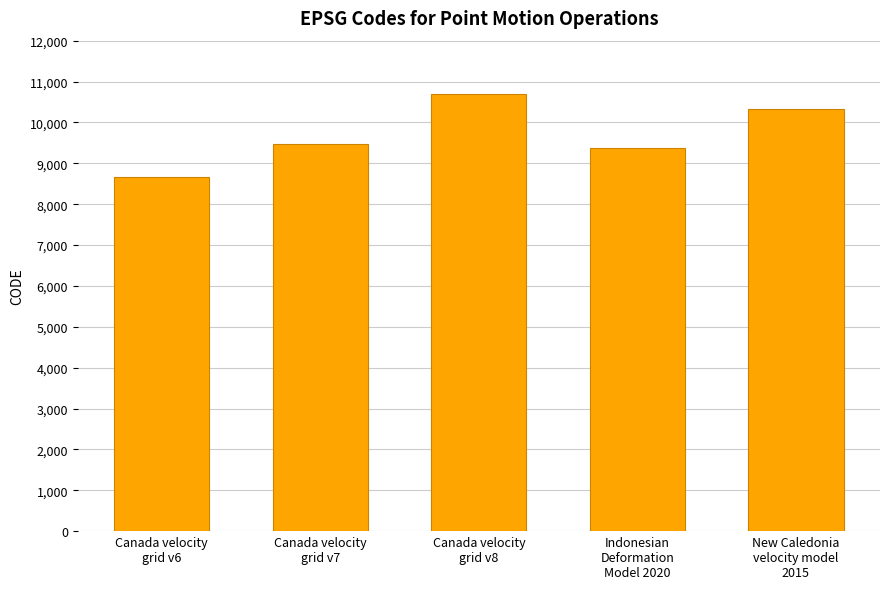

Approximately how many times larger is the value at Canada velocity
grid v7 compared to Canada velocity
grid v6?

1.1